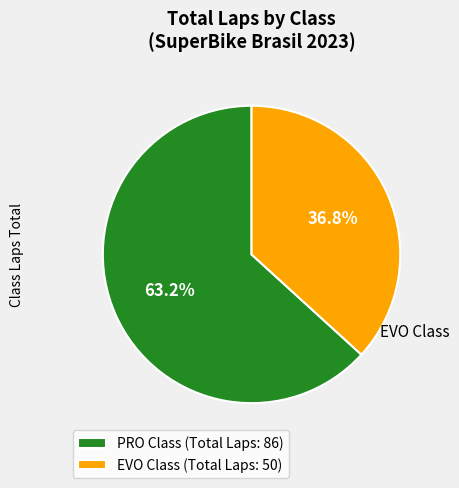

To the nearest percent, what portion does PRO represent?

63%